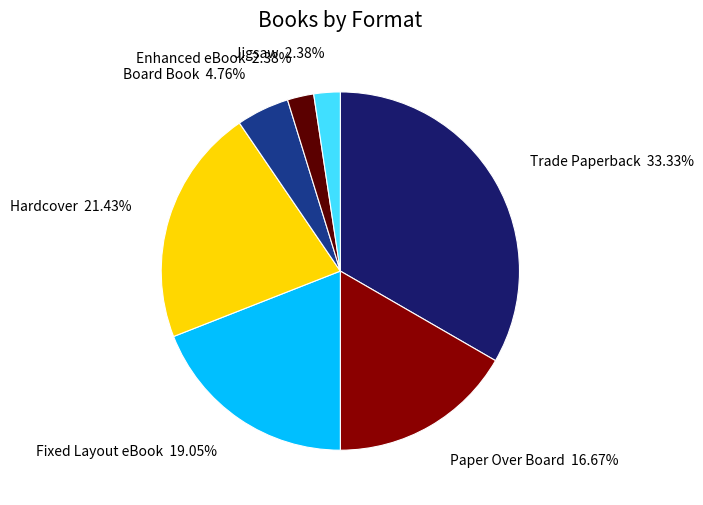

Count the number of slices in the pie.

7